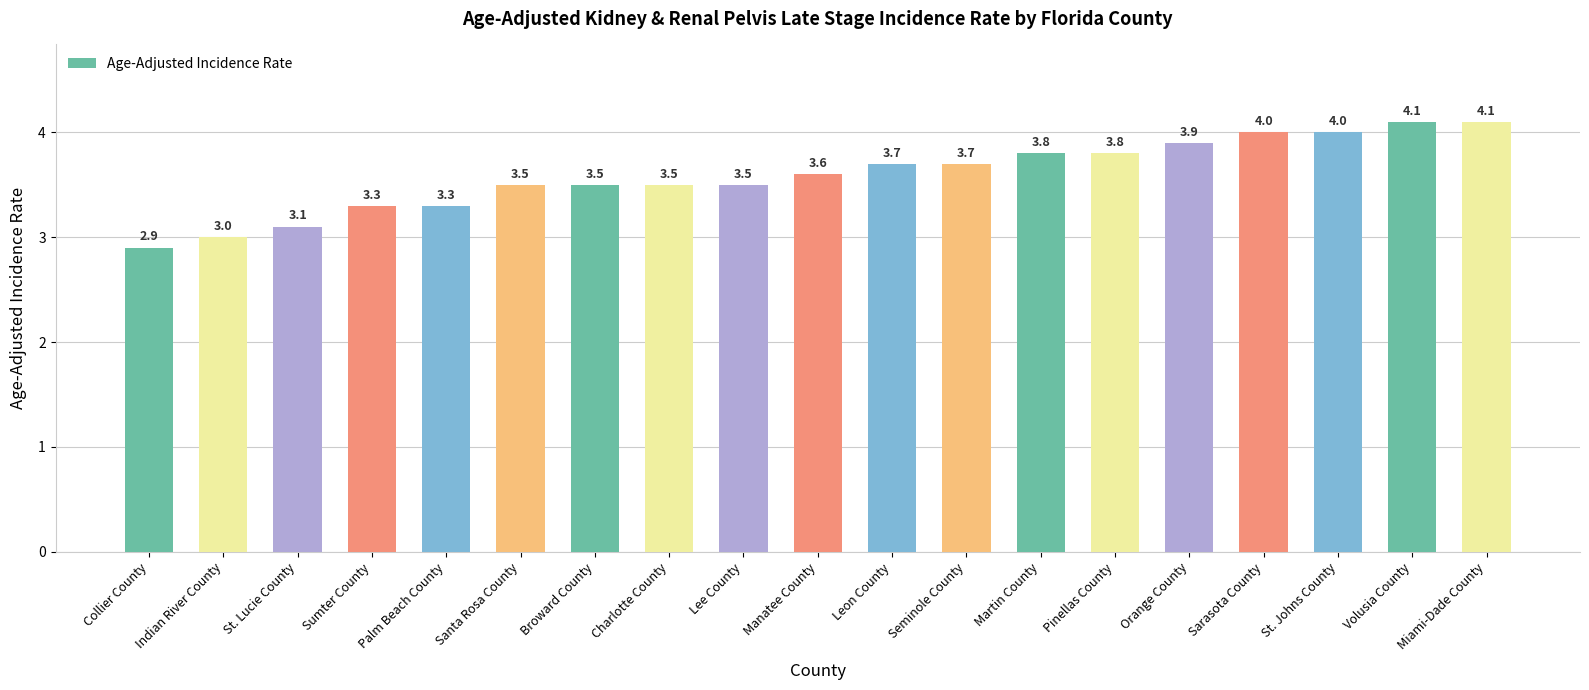

What is the value of the 14th bar from the left?

3.8